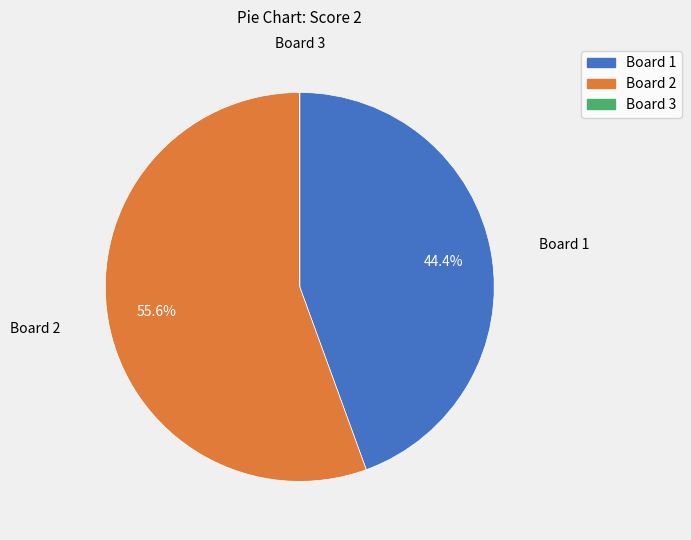

True or false: Board 1 accounts for 44% of the total.

True